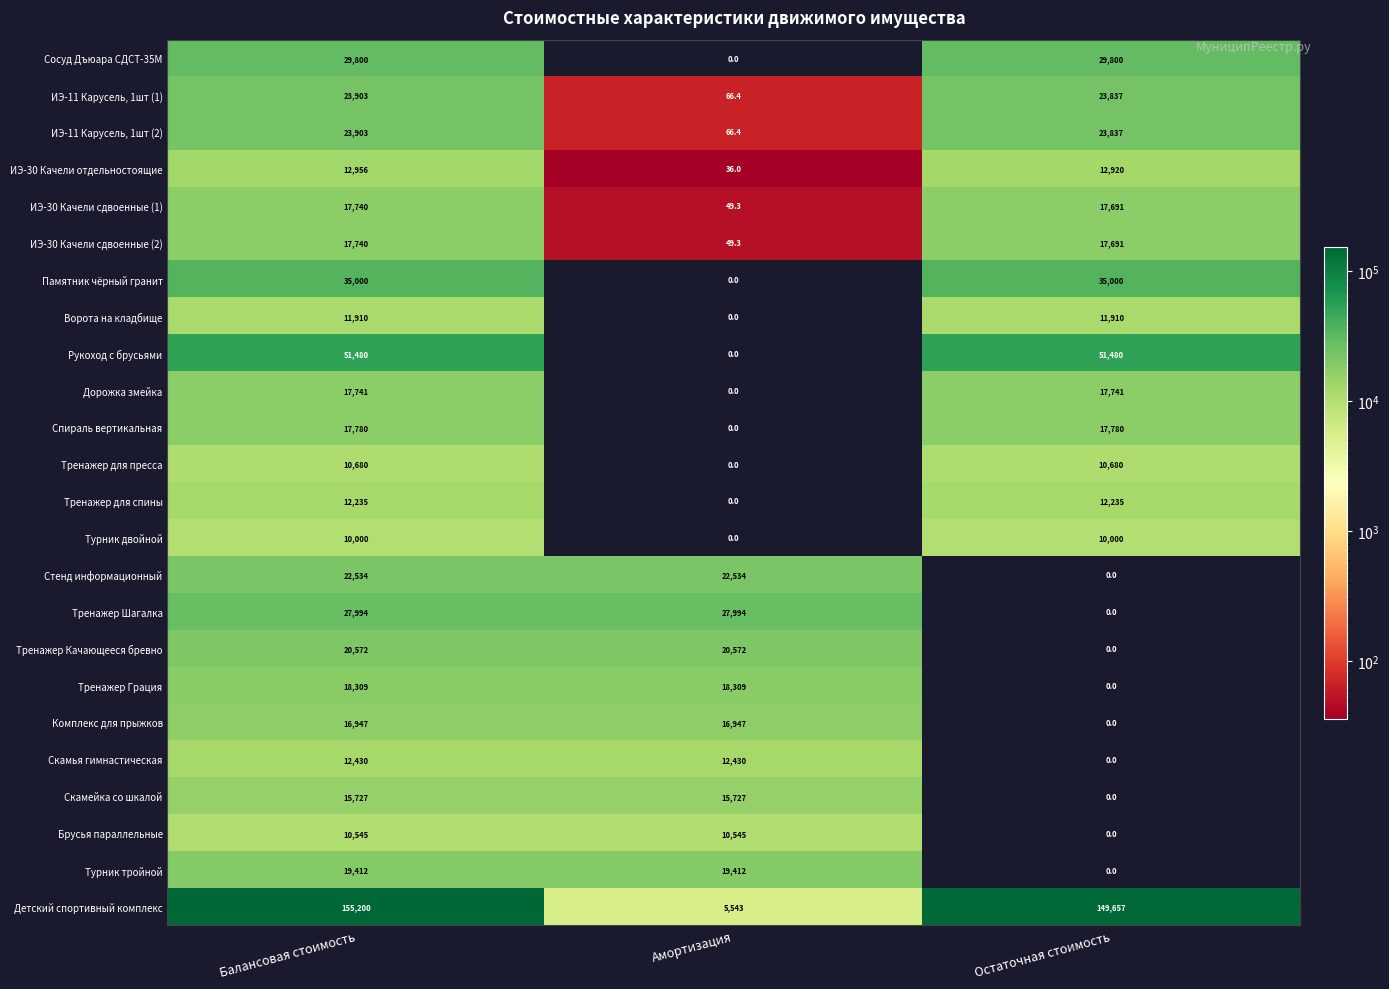

What is the sum of the Тренажер Качающееся бревно values at Амортизация and Балансовая стоимость?

41144.0